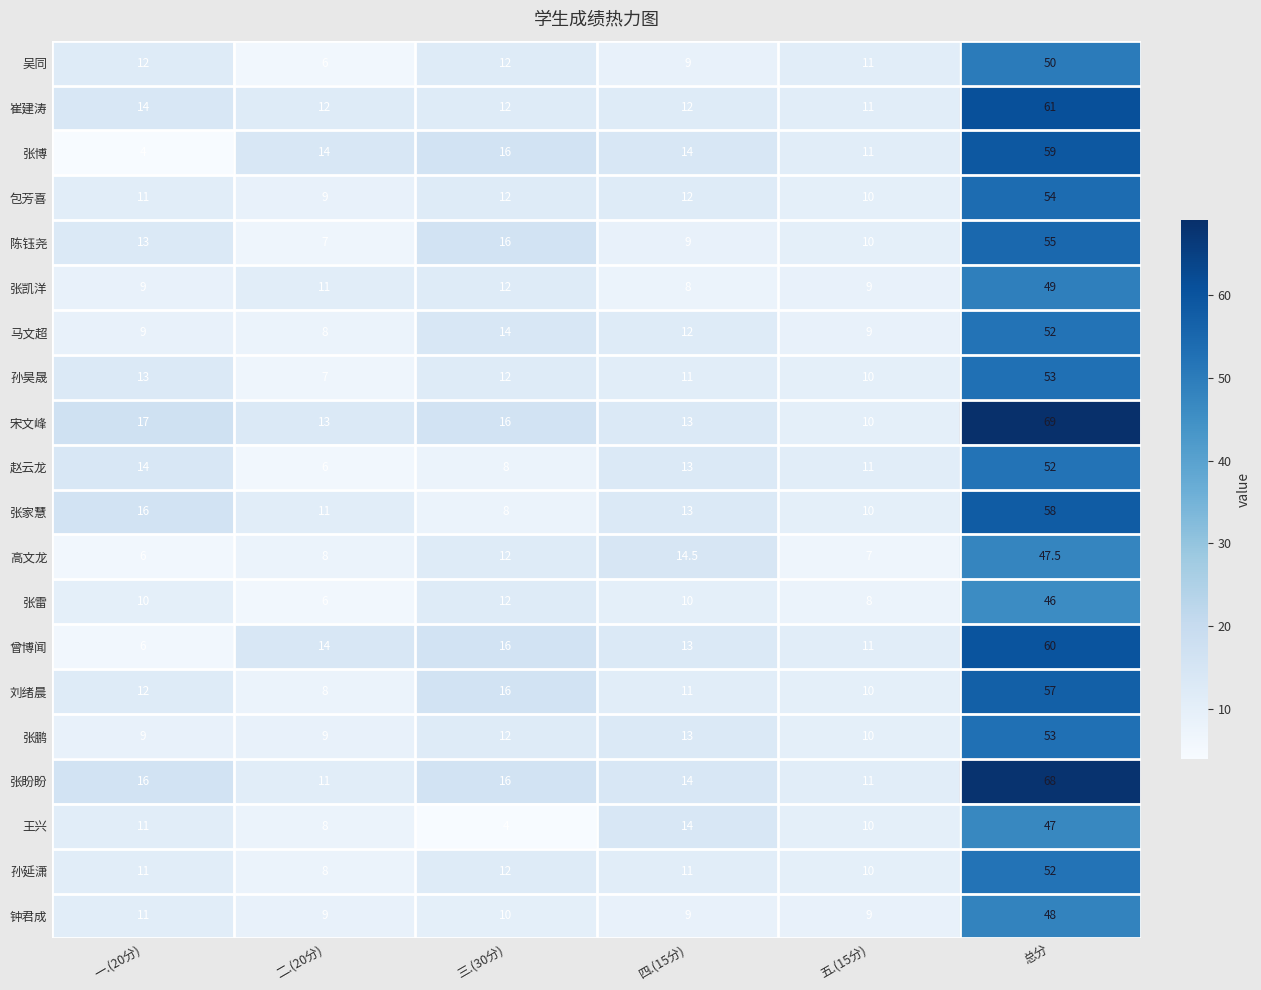

Which category has the highest value in the 包芳喜 series?

总分